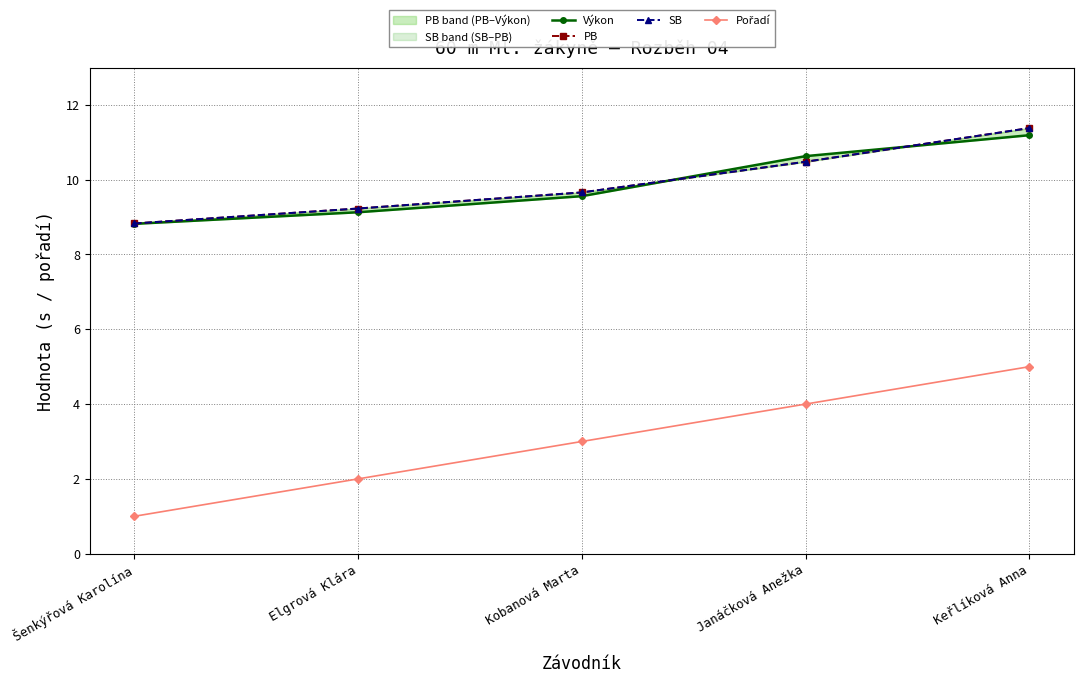

True or false: PB has a value of 8.8 at Šenkýřová Karolína.

True